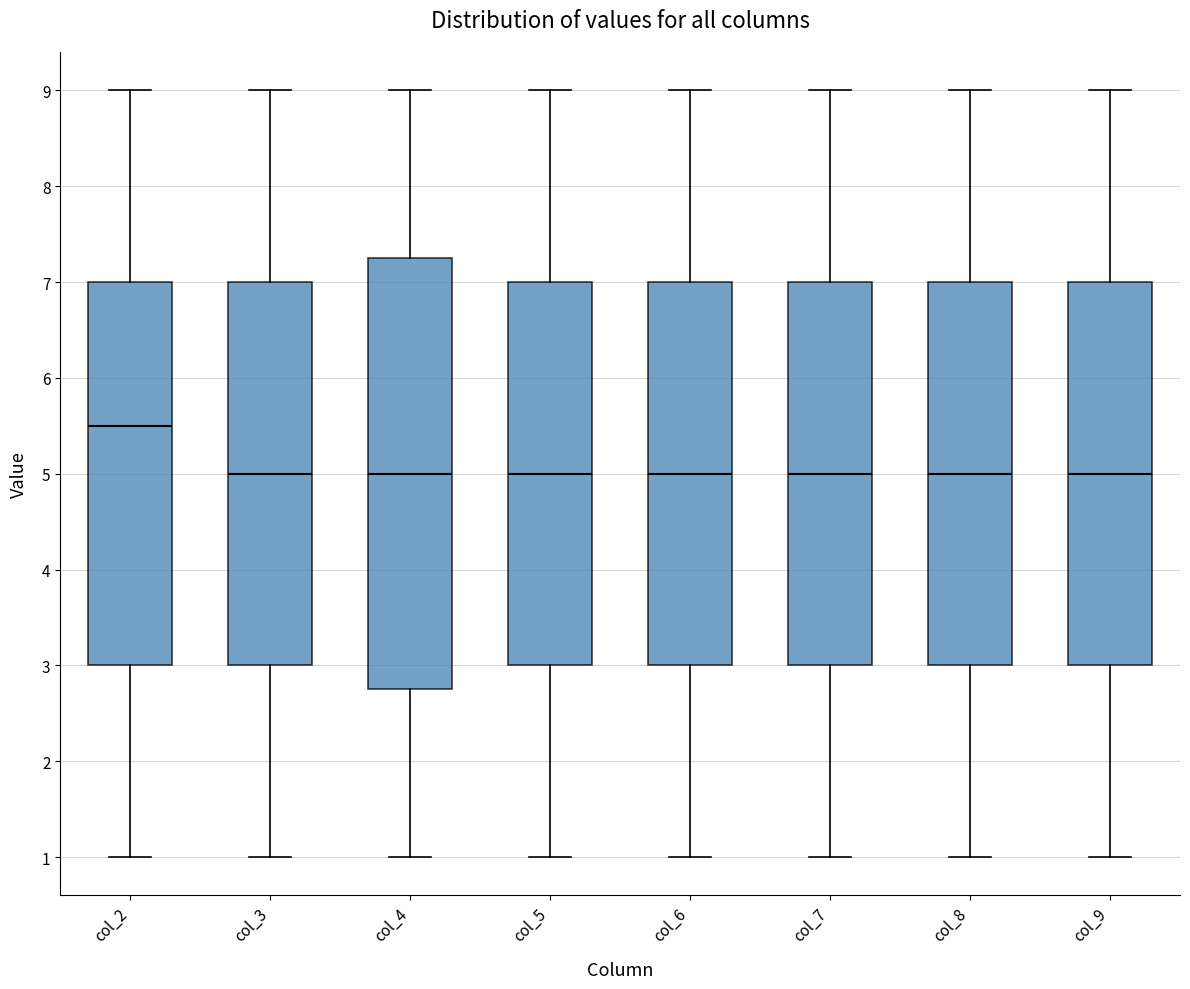

Reading left to right, transcribe this box plot: for each box, give where its median line is, the range the box spans, and where its two whiskers end, as read against the y-axis. The values are not printed on the chart, so give them approximately, as read against the axis.

col_2: median 5.5, box 3.0 to 7.0, whiskers 1.0 to 9.0
col_3: median 5.0, box 3.0 to 7.0, whiskers 1.0 to 9.0
col_4: median 5.0, box 2.8 to 7.3, whiskers 1.0 to 9.0
col_5: median 5.0, box 3.0 to 7.0, whiskers 1.0 to 9.0
col_6: median 5.0, box 3.0 to 7.0, whiskers 1.0 to 9.0
col_7: median 5.0, box 3.0 to 7.0, whiskers 1.0 to 9.0
col_8: median 5.0, box 3.0 to 7.0, whiskers 1.0 to 9.0
col_9: median 5.0, box 3.0 to 7.0, whiskers 1.0 to 9.0